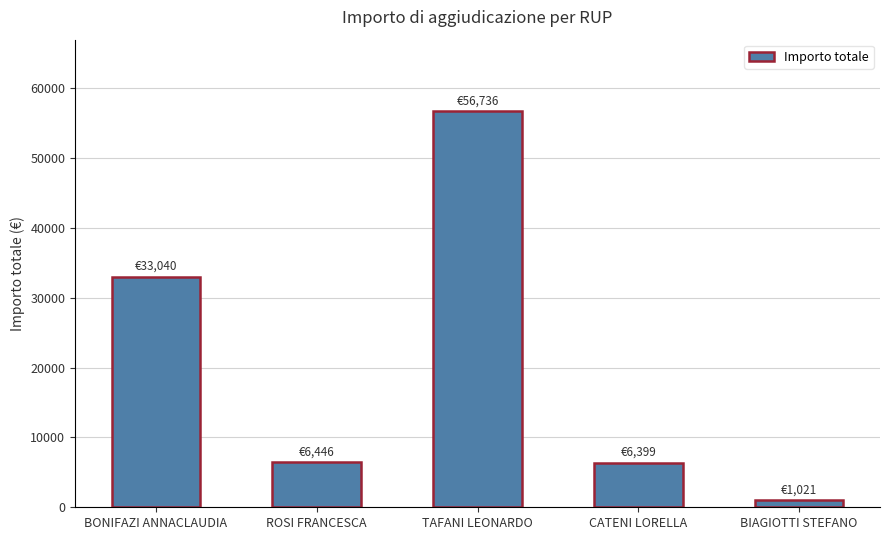

Are the bars horizontal?

No